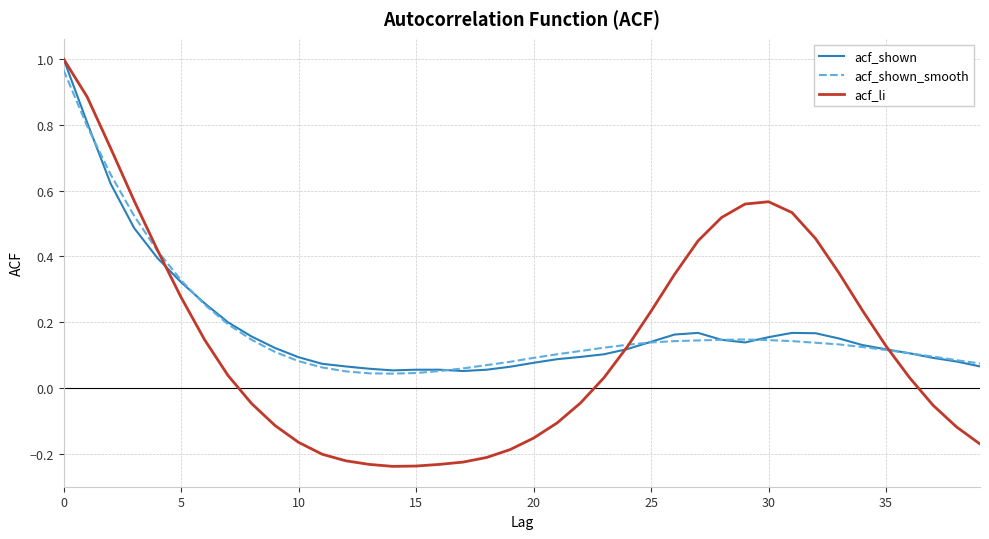

Which series has the largest range (max minus min)?

acf_li